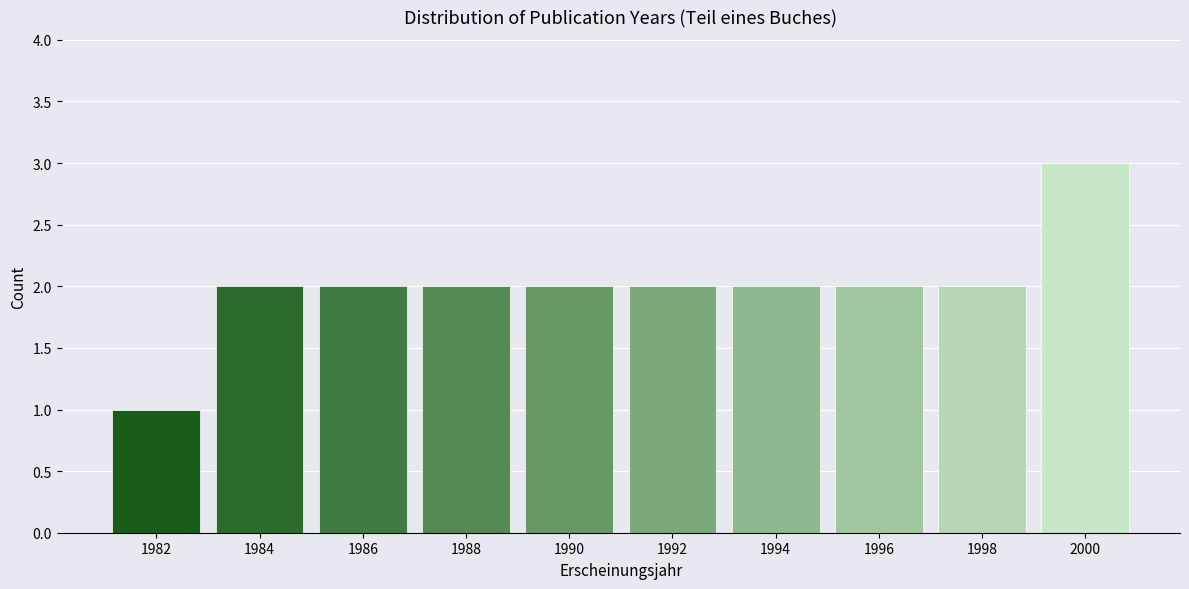

Reading left to right, list all the values displayed in this chart.

1982=1	1984=2	1986=2	1988=2	1990=2	1992=2	1994=2	1996=2	1998=2	2000=3